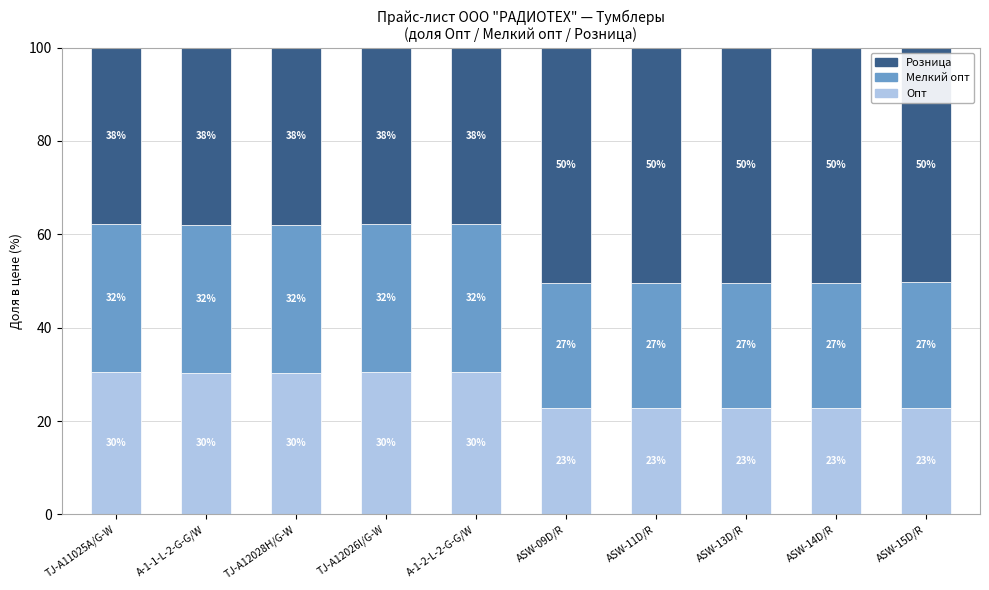

The value of Мелкий опт at ASW-15D/R is 39.8. True or false?

False